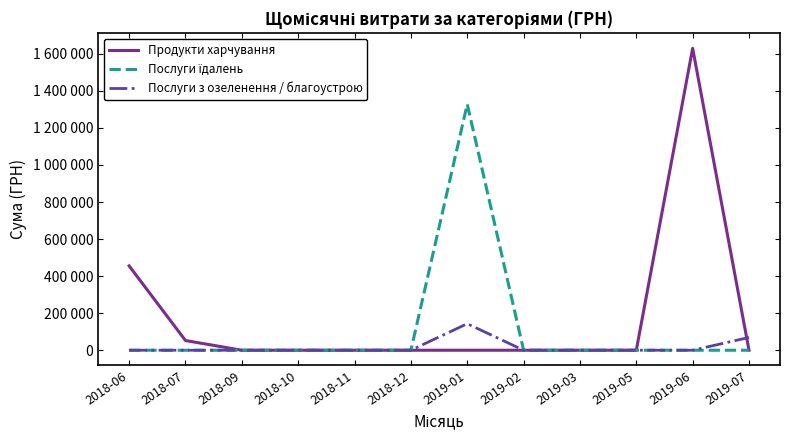

What is the average value of the Послуги їдалень series?

110688.7